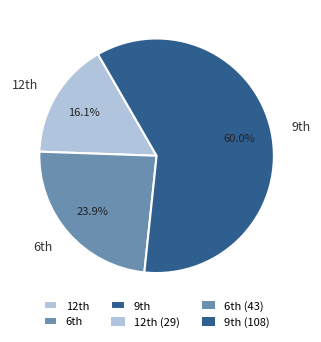

To the nearest percent, what is the difference between the largest and smallest slice percentages?

44%